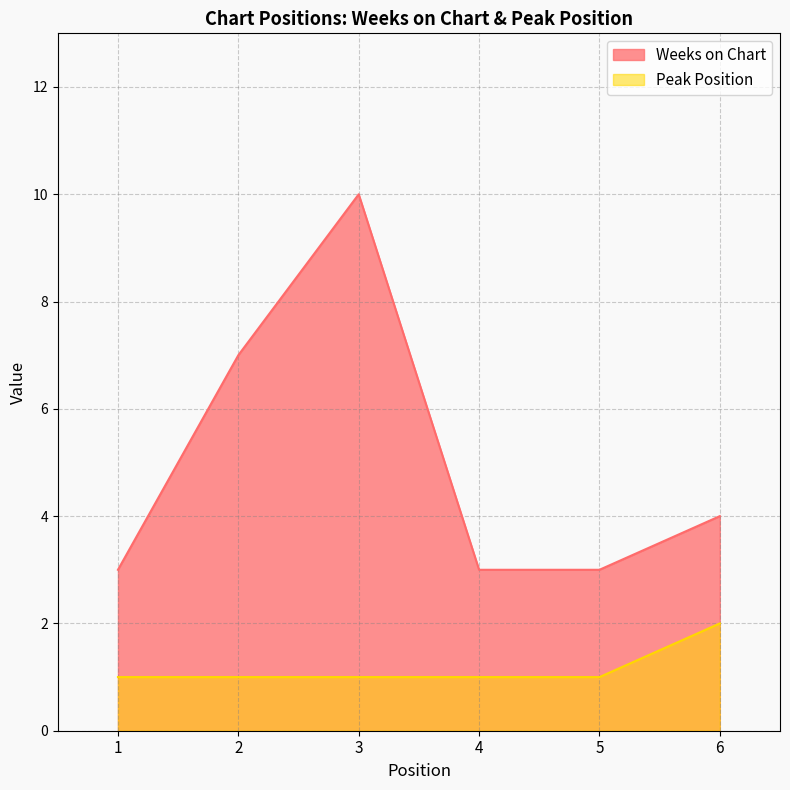

Which label corresponds to the largest value in the chart?

3